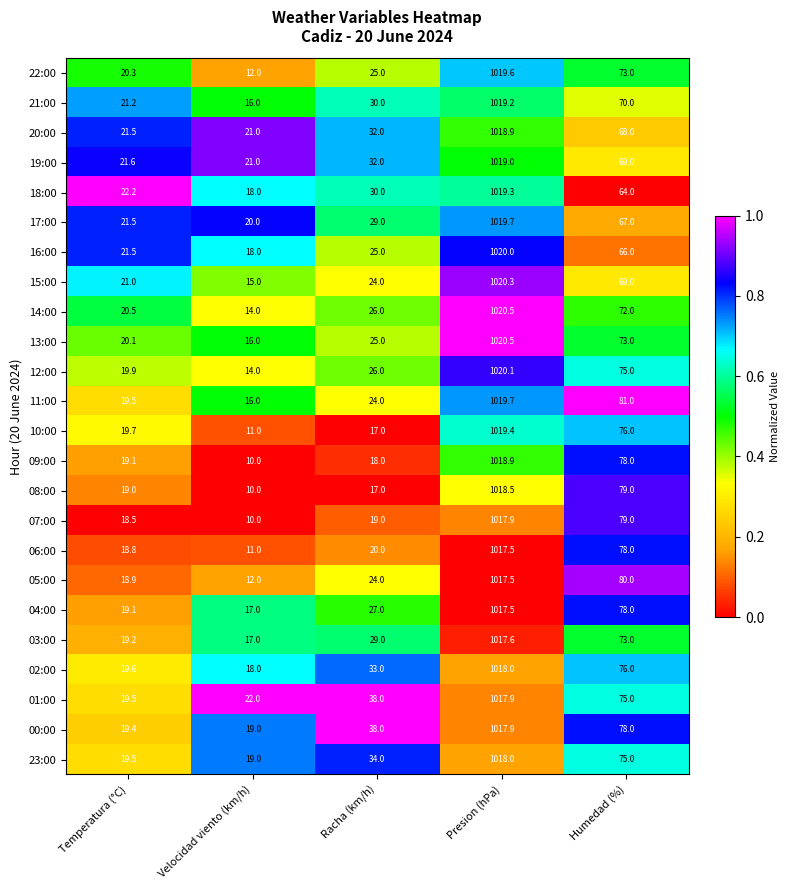

What is the approximate value of 06:00 at Humedad (%)?

78.0